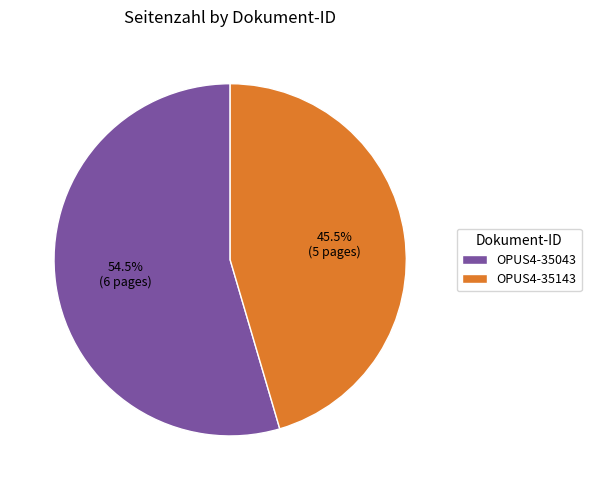

Which has a higher value, OPUS4-35043 or OPUS4-35143?

OPUS4-35043